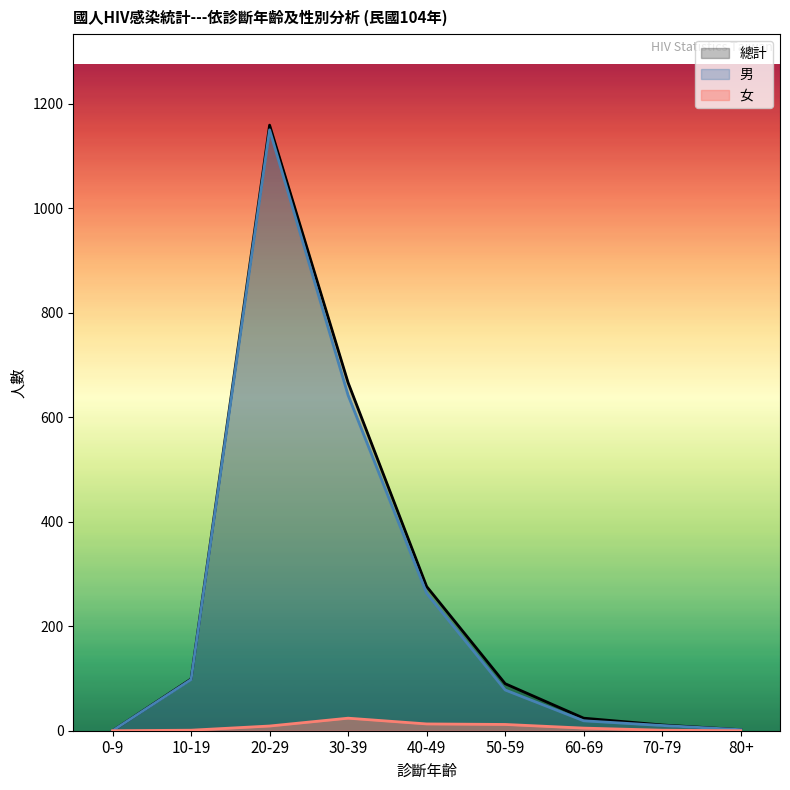

At which category is the sum across all series the highest?

20-29